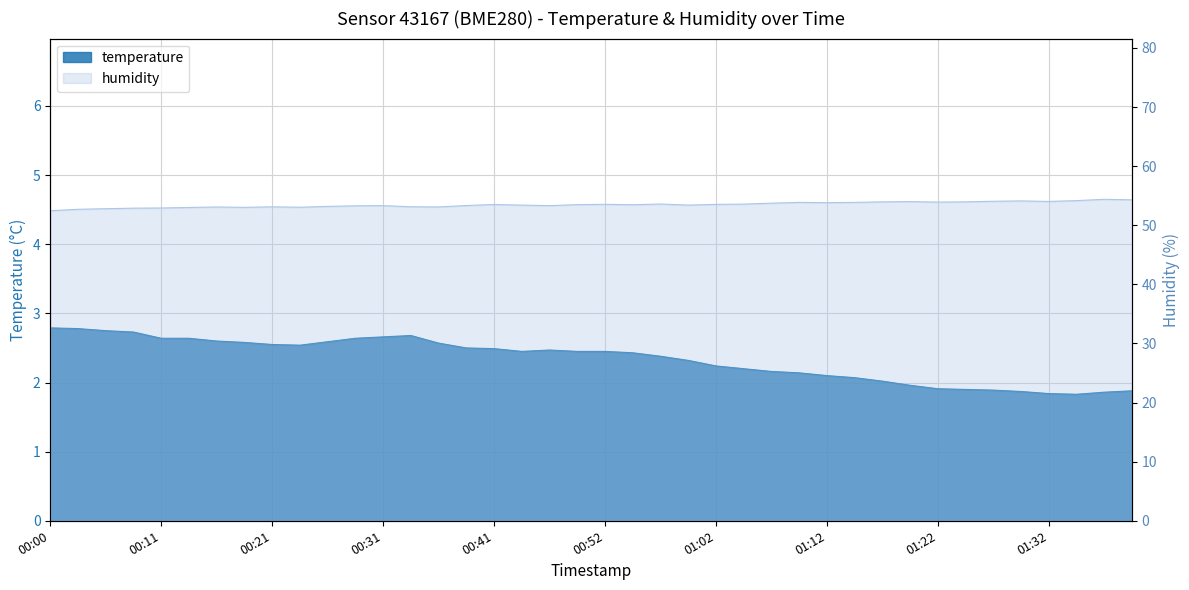

What is the label of the 40th point from the right?

00:00